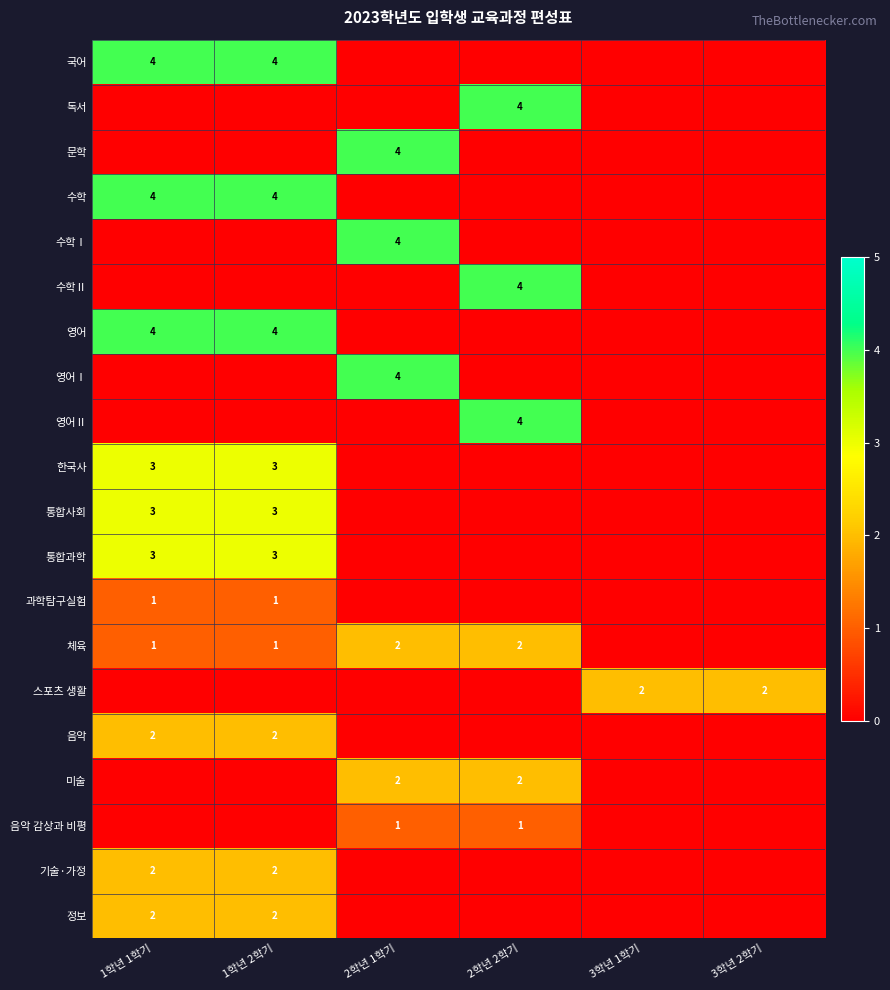

Is it true that 한국사 equals 2 at 3학년 1학기?

False